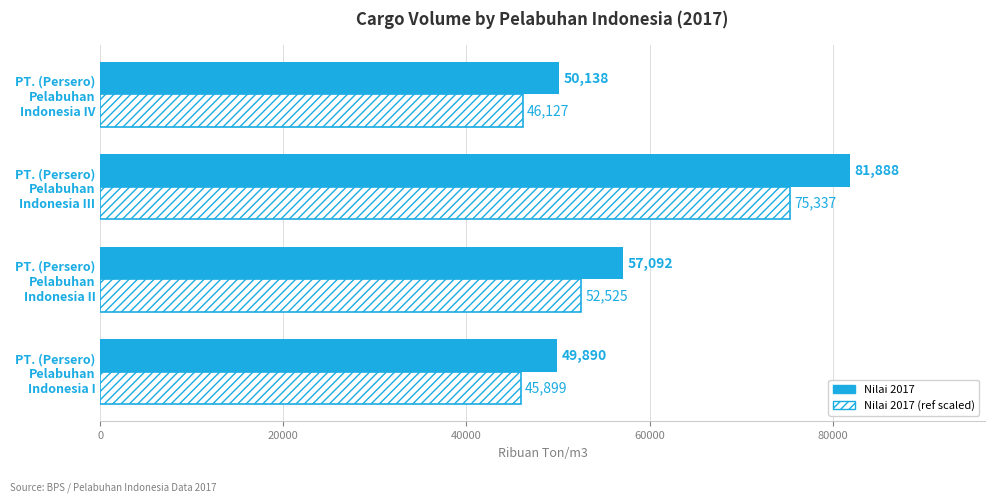

What is the maximum value shown in the chart?

81888.0